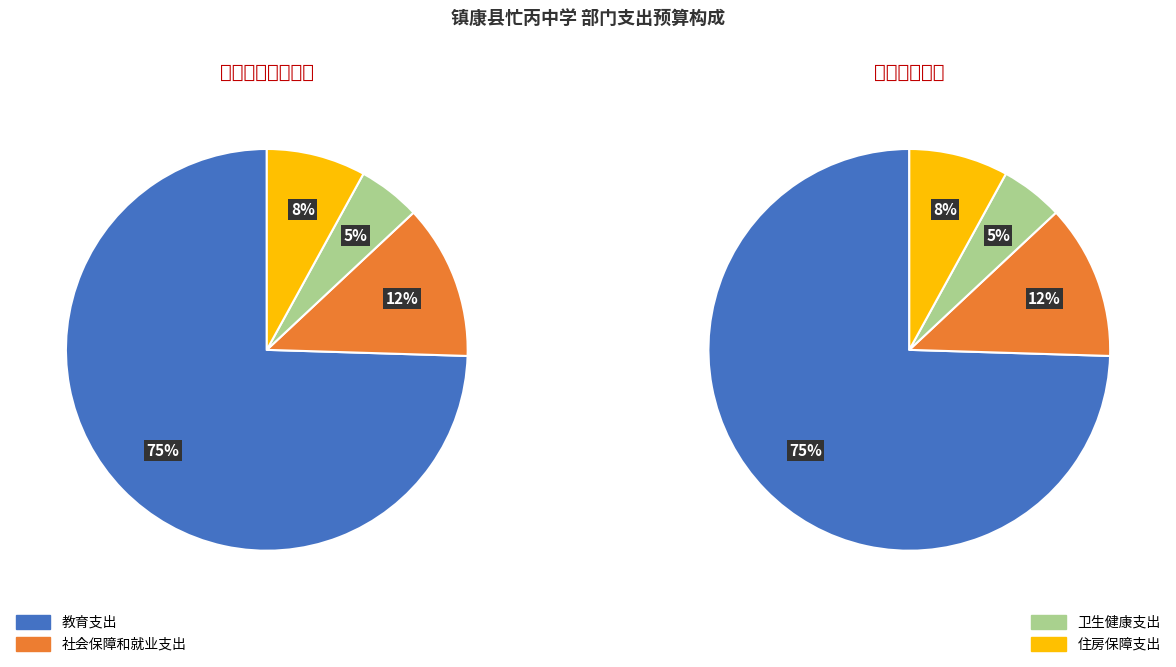

Is it true that 教育支出 is 81% of the pie?

False